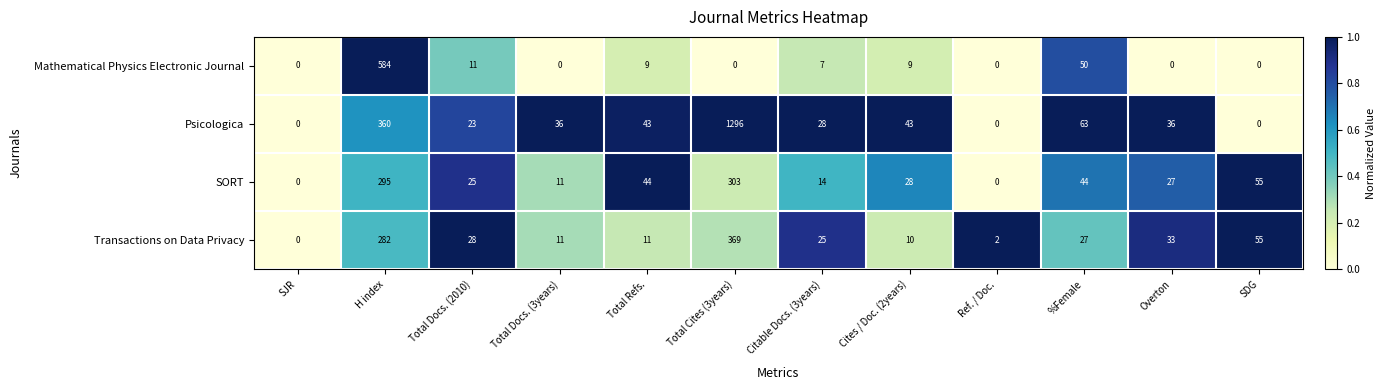

At which label does SORT reach its peak?

Total Cites (3years)